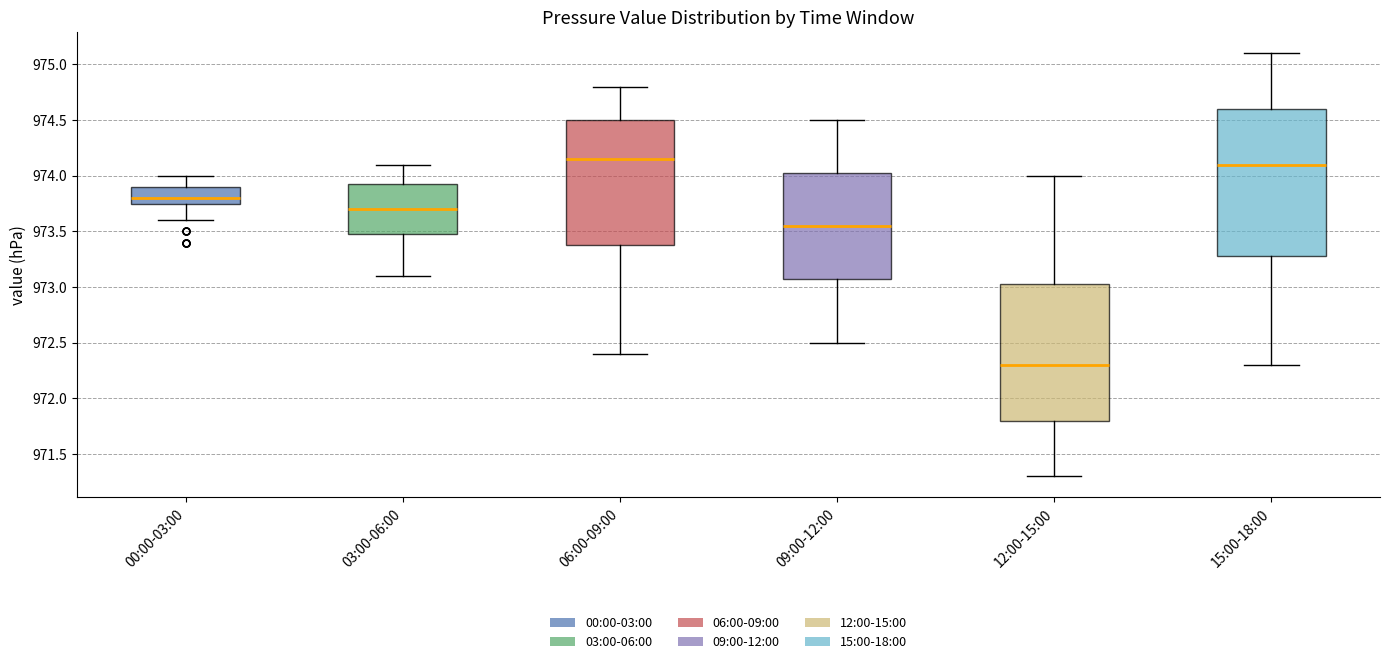

Reading left to right, transcribe this box plot: for each box, give where its median line is, the range the box spans, and where its two whiskers end, as read against the y-axis. The values are not printed on the chart, so give them approximately, as read against the axis.

00:00-03:00: median 973.80, box 973.75 to 973.90, whiskers 973.60 to 974.00
03:00-06:00: median 973.70, box 973.50 to 973.95, whiskers 973.10 to 974.10
06:00-09:00: median 974.15, box 973.40 to 974.50, whiskers 972.40 to 974.80
09:00-12:00: median 973.55, box 973.10 to 974.05, whiskers 972.50 to 974.50
12:00-15:00: median 972.30, box 971.80 to 973.05, whiskers 971.30 to 974.00
15:00-18:00: median 974.10, box 973.30 to 974.60, whiskers 972.30 to 975.10